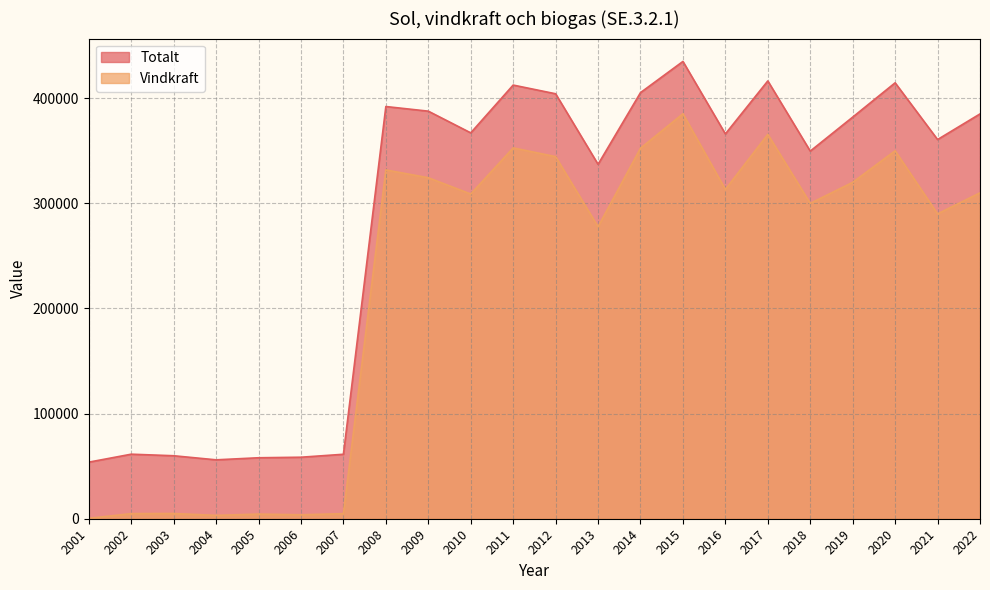

In Vindkraft, how many points are higher than both neighbors (excluding endpoints)?

7